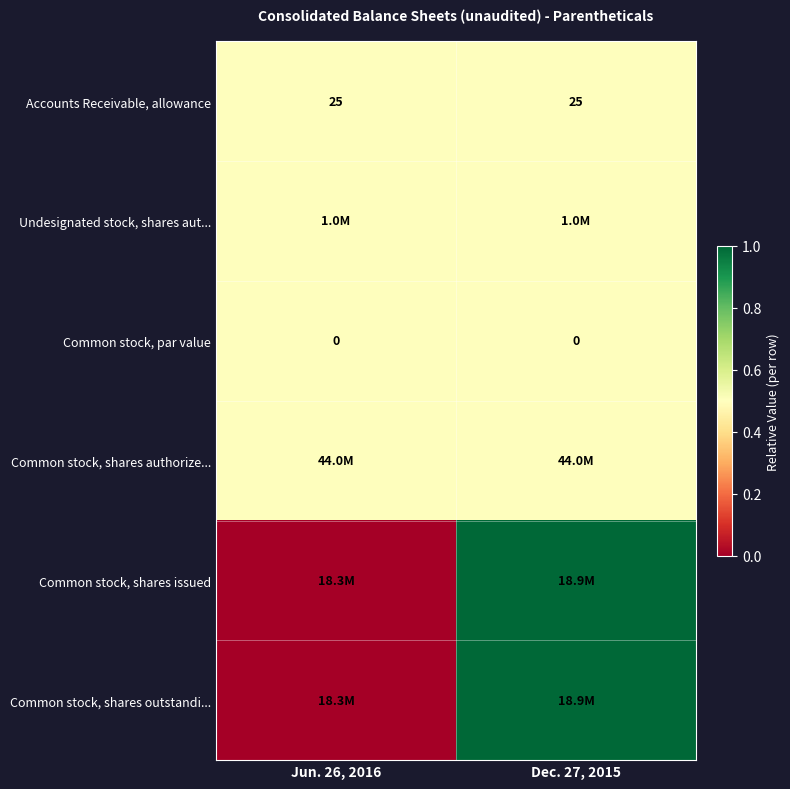

The value of Accounts Receivable, allowance at Jun. 26, 2016 is 25.0. True or false?

True